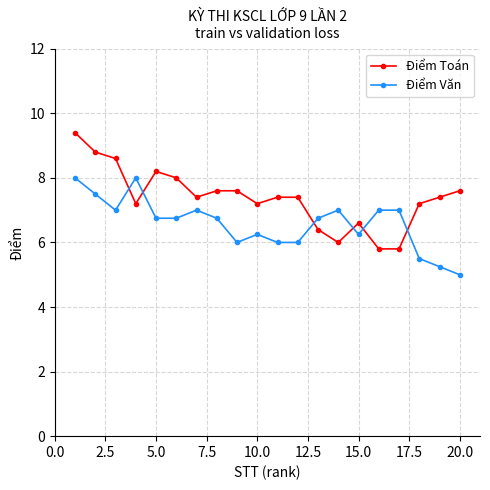

How many intersections are there between Điểm Văn and Điểm Toán?

6